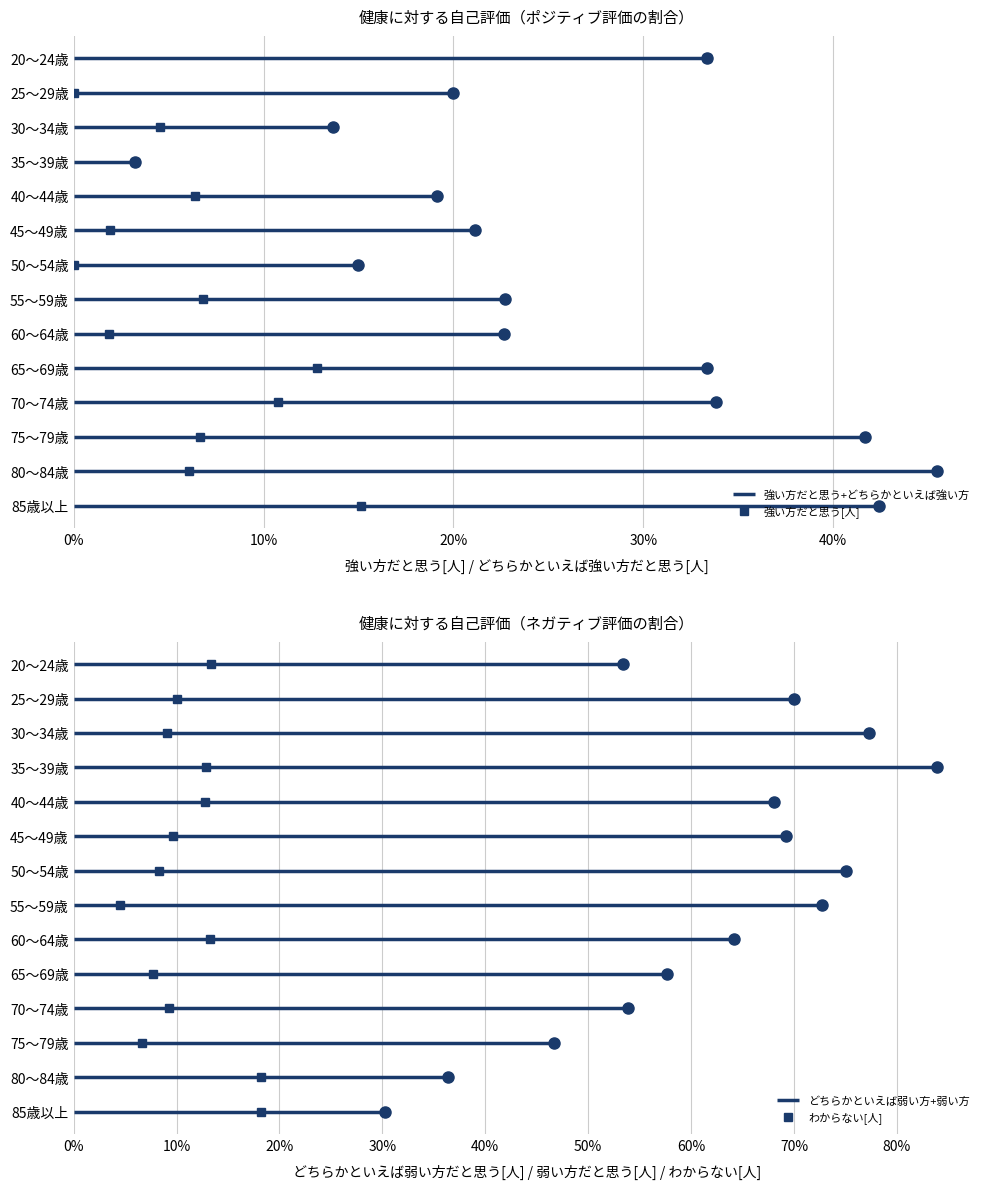

True or false: わからない[人] and 強い方だと思う[人] cross at least once.

False